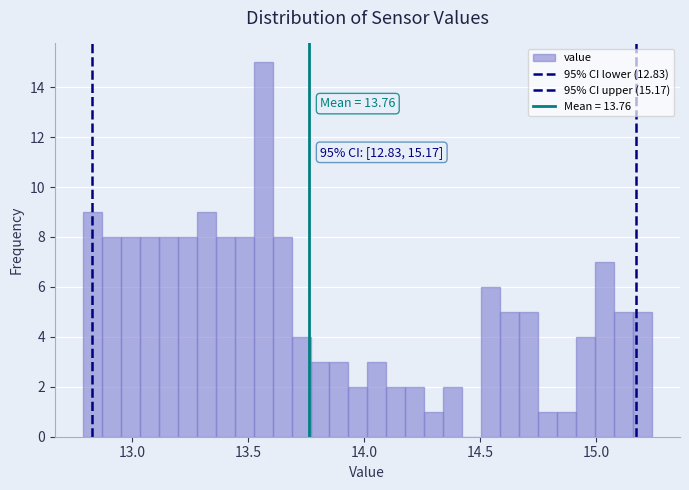

Read against the x-axis, roughly where is the centre of the tallest bar?

13.55